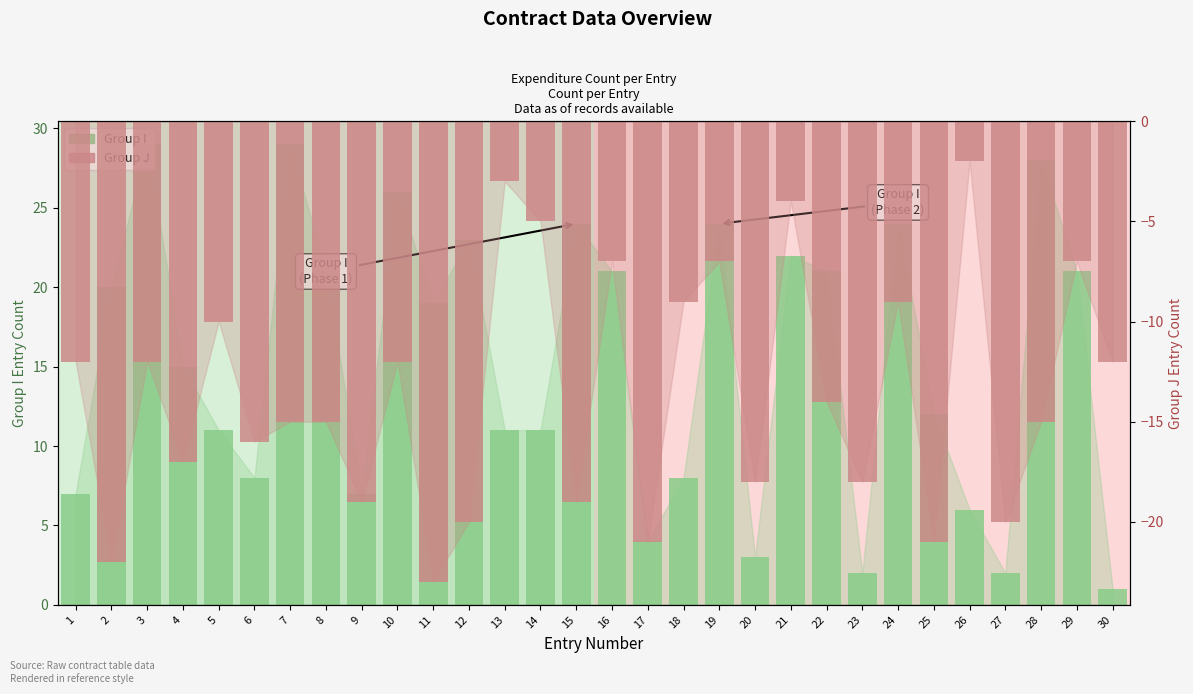

Which category has the lowest value across all series?

11